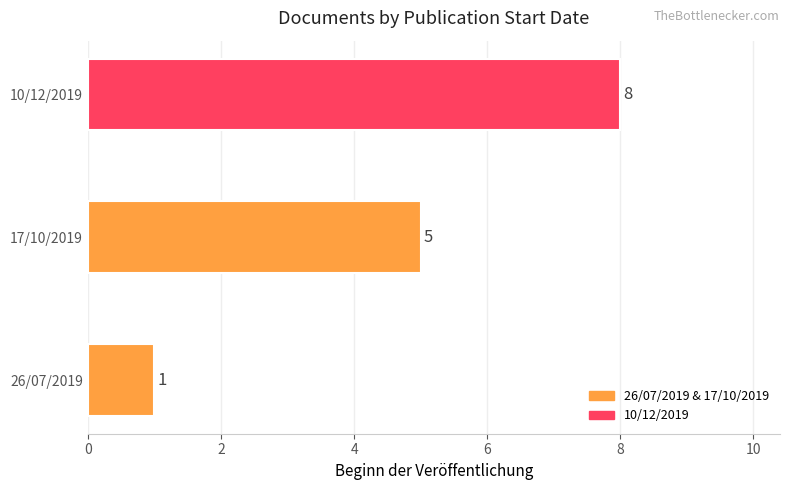

How many bars are there in total?

3